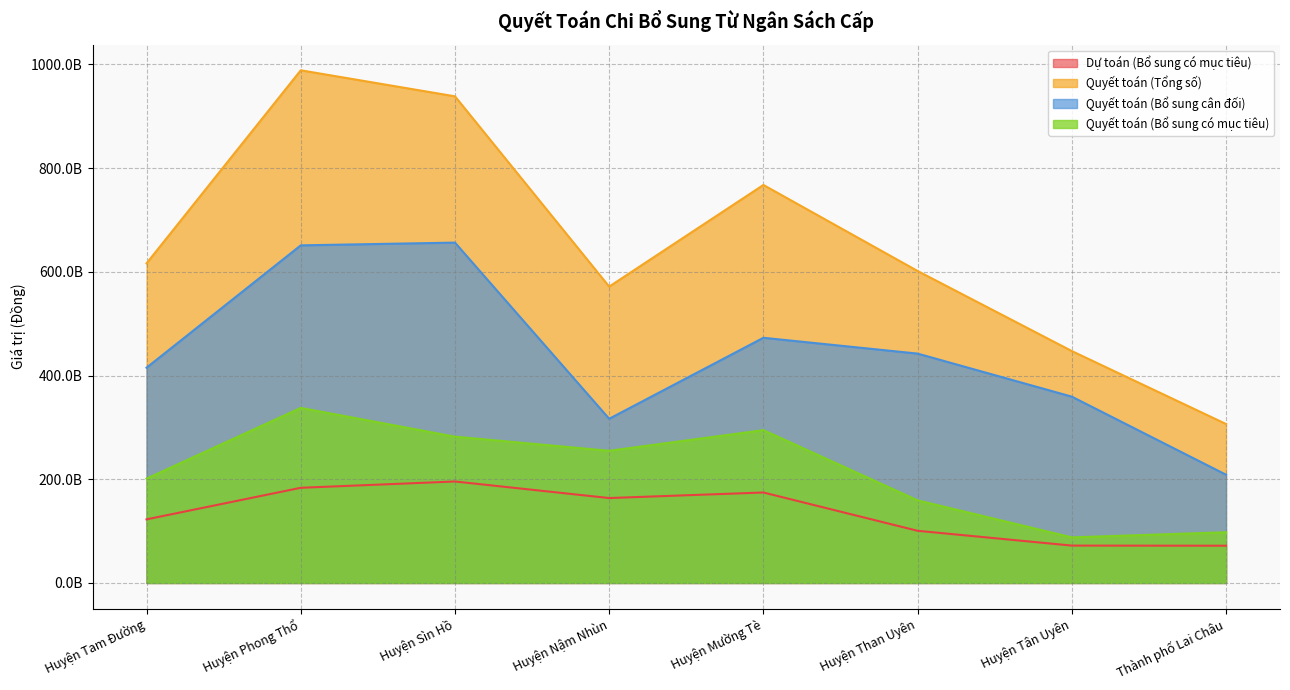

At how many categories does at least one series exceed 387537050030?

7